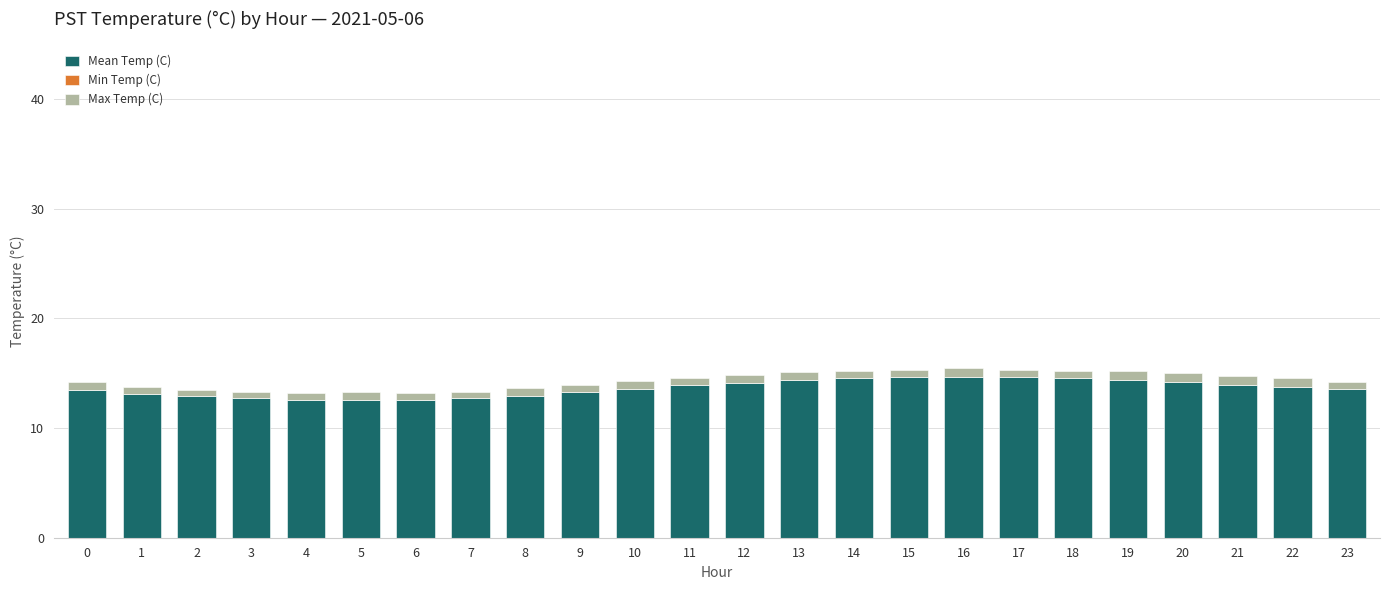

What is the difference between the maximum and minimum values in the Mean Temp (C) series?

2.1